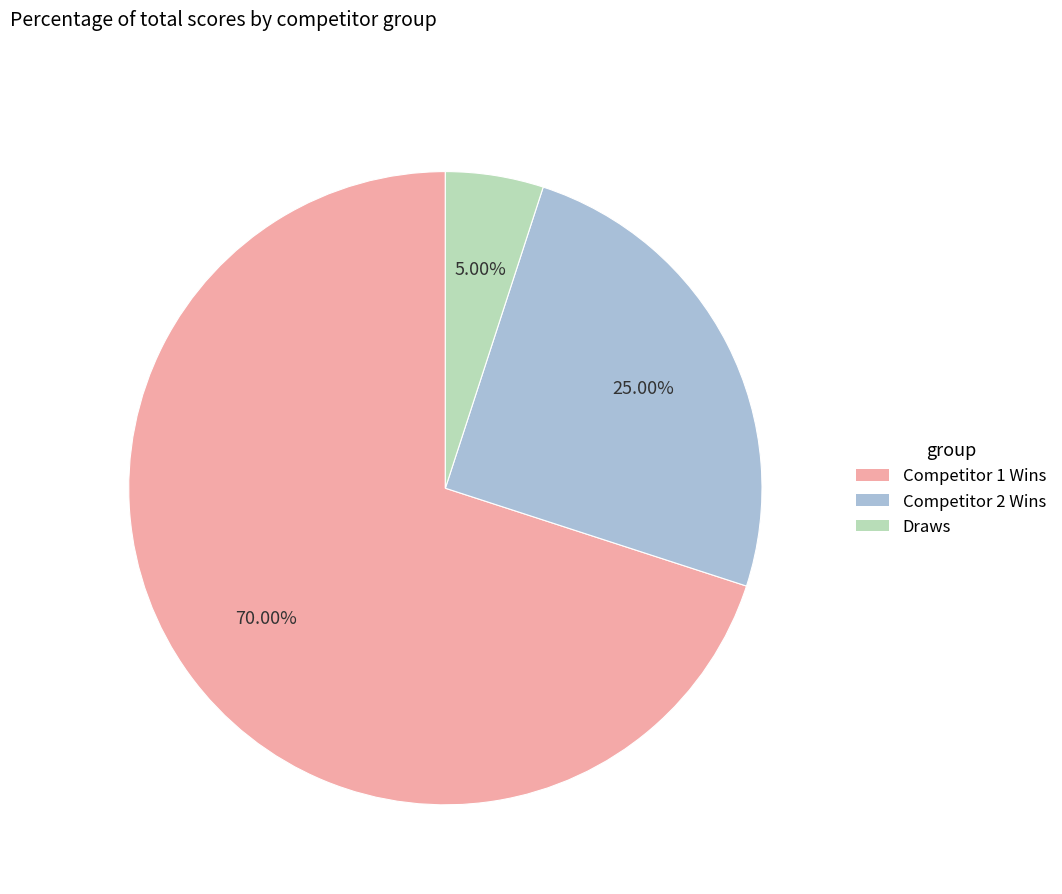

Which has a higher value, Competitor 2 Wins or Competitor 1 Wins?

Competitor 1 Wins